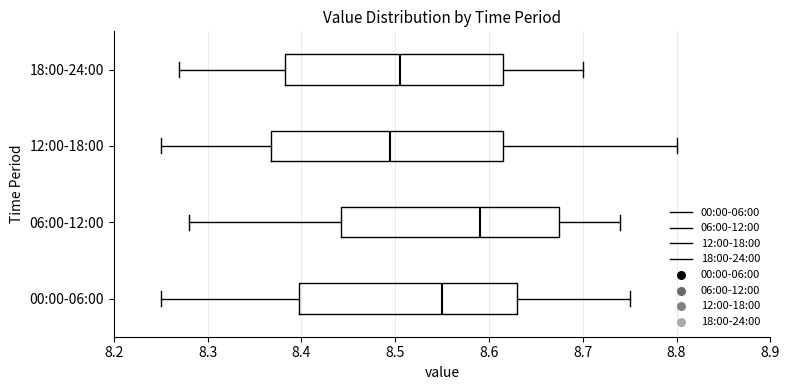

Where is the right edge of the box for 18:00-24:00 on the x-axis? The values are not printed on the chart, so give them approximately, as read against the axis.

8.62